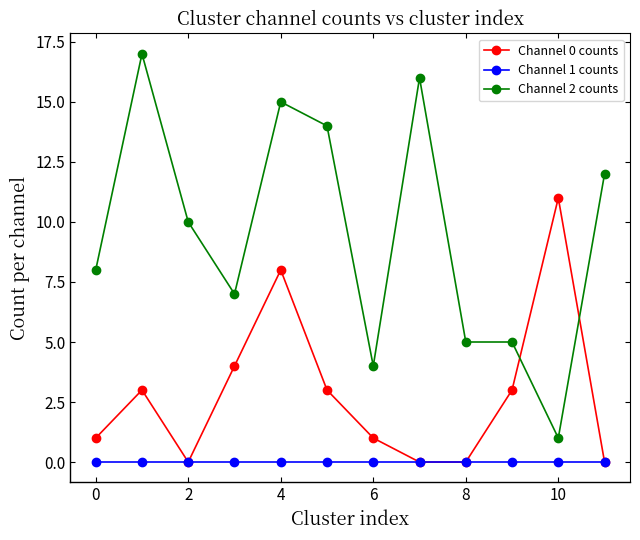

What is the greatest value displayed?

17